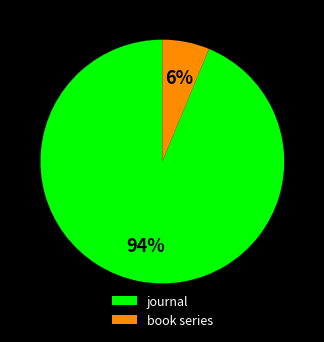

Which has a higher value, book series or journal?

journal